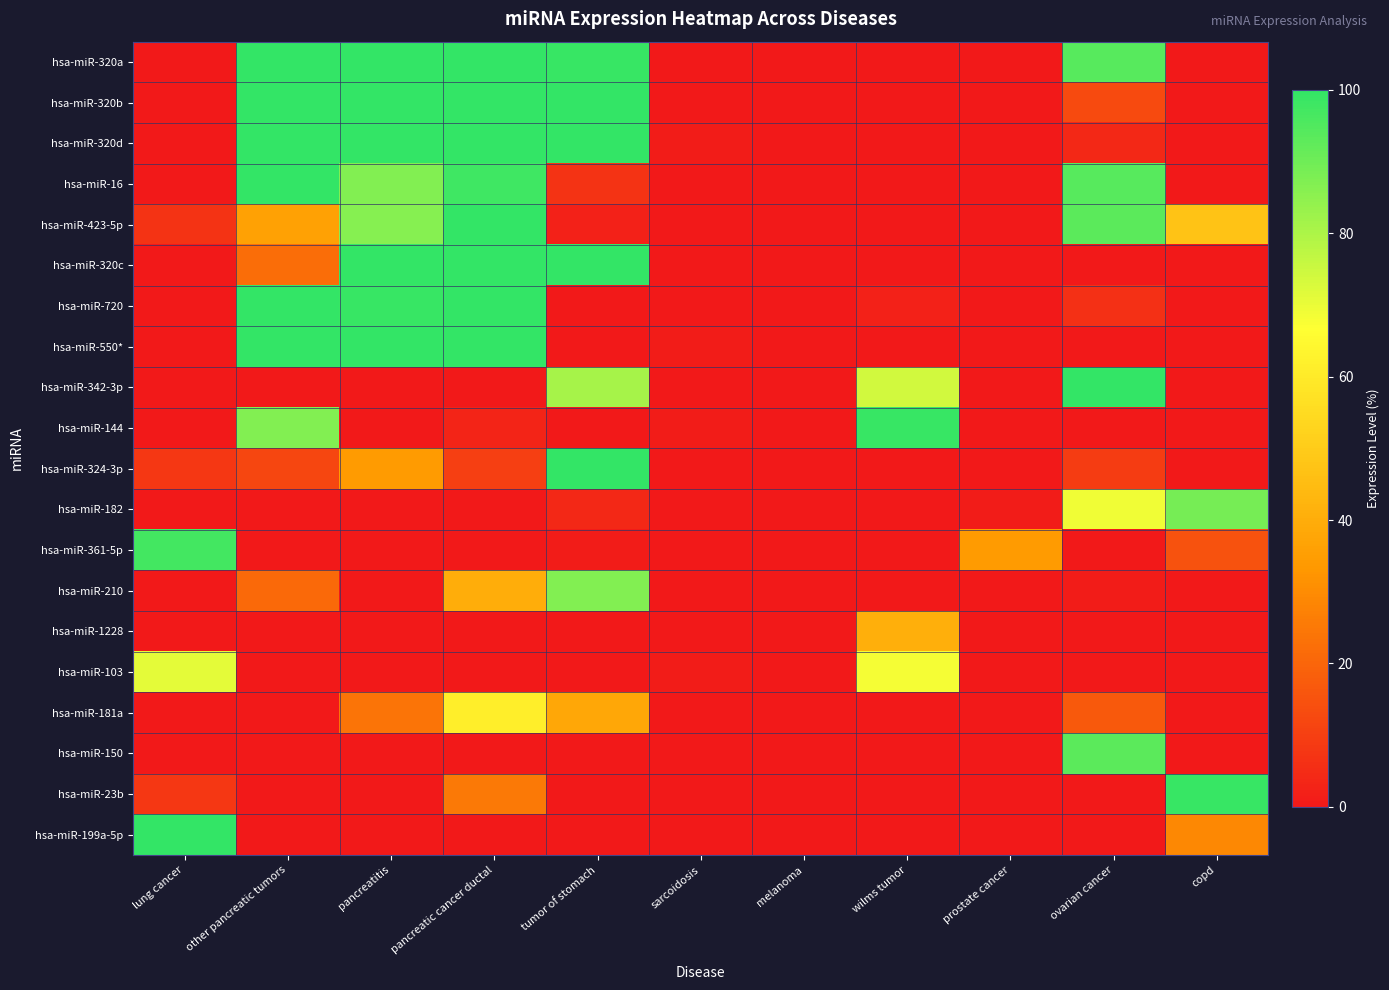

Reading left to right, list all the values displayed in this chart.

hsa-miR-320a: lung cancer=0	other pancreatic tumors=100	pancreatitis=100	pancreatic cancer ductal=100	tumor of stomach=99	sarcoidosis=0	melanoma=0	wilms tumor=0	prostate cancer=0	ovarian cancer=94	copd=0
hsa-miR-320b: lung cancer=0	other pancreatic tumors=100	pancreatitis=100	pancreatic cancer ductal=100	tumor of stomach=100	sarcoidosis=0	melanoma=0	wilms tumor=0	prostate cancer=0	ovarian cancer=13	copd=0
hsa-miR-320d: lung cancer=0	other pancreatic tumors=100	pancreatitis=100	pancreatic cancer ductal=100	tumor of stomach=100	sarcoidosis=1	melanoma=0	wilms tumor=0	prostate cancer=0	ovarian cancer=4	copd=0
hsa-miR-16: lung cancer=0	other pancreatic tumors=100	pancreatitis=87	pancreatic cancer ductal=98	tumor of stomach=7	sarcoidosis=0	melanoma=0	wilms tumor=0	prostate cancer=0	ovarian cancer=94	copd=0
hsa-miR-423-5p: lung cancer=7	other pancreatic tumors=36	pancreatitis=86	pancreatic cancer ductal=100	tumor of stomach=2	sarcoidosis=0	melanoma=0	wilms tumor=0	prostate cancer=0	ovarian cancer=93	copd=47
hsa-miR-320c: lung cancer=0	other pancreatic tumors=22	pancreatitis=100	pancreatic cancer ductal=100	tumor of stomach=100	sarcoidosis=0	melanoma=0	wilms tumor=0	prostate cancer=0	ovarian cancer=0	copd=0
hsa-miR-720: lung cancer=0	other pancreatic tumors=100	pancreatitis=99	pancreatic cancer ductal=100	tumor of stomach=0	sarcoidosis=0	melanoma=0	wilms tumor=2	prostate cancer=0	ovarian cancer=6	copd=0
hsa-miR-550*: lung cancer=0	other pancreatic tumors=100	pancreatitis=100	pancreatic cancer ductal=100	tumor of stomach=0	sarcoidosis=1	melanoma=0	wilms tumor=0	prostate cancer=0	ovarian cancer=0	copd=0
hsa-miR-342-3p: lung cancer=0	other pancreatic tumors=0	pancreatitis=0	pancreatic cancer ductal=0	tumor of stomach=81	sarcoidosis=0	melanoma=0	wilms tumor=74	prostate cancer=0	ovarian cancer=100	copd=0
hsa-miR-144: lung cancer=0	other pancreatic tumors=87	pancreatitis=0	pancreatic cancer ductal=3	tumor of stomach=0	sarcoidosis=1	melanoma=0	wilms tumor=99	prostate cancer=0	ovarian cancer=0	copd=0
hsa-miR-324-3p: lung cancer=8	other pancreatic tumors=12	pancreatitis=34	pancreatic cancer ductal=10	tumor of stomach=100	sarcoidosis=0	melanoma=0	wilms tumor=0	prostate cancer=0	ovarian cancer=9	copd=0
hsa-miR-182: lung cancer=0	other pancreatic tumors=0	pancreatitis=0	pancreatic cancer ductal=0	tumor of stomach=4	sarcoidosis=0	melanoma=0	wilms tumor=0	prostate cancer=1	ovarian cancer=69	copd=89
hsa-miR-361-5p: lung cancer=97	other pancreatic tumors=0	pancreatitis=0	pancreatic cancer ductal=0	tumor of stomach=1	sarcoidosis=0	melanoma=0	wilms tumor=0	prostate cancer=34	ovarian cancer=0	copd=15
hsa-miR-210: lung cancer=0	other pancreatic tumors=21	pancreatitis=0	pancreatic cancer ductal=40	tumor of stomach=87	sarcoidosis=0	melanoma=0	wilms tumor=0	prostate cancer=0	ovarian cancer=1	copd=0
hsa-miR-1228: lung cancer=0	other pancreatic tumors=0	pancreatitis=0	pancreatic cancer ductal=0	tumor of stomach=0	sarcoidosis=0	melanoma=0	wilms tumor=41	prostate cancer=0	ovarian cancer=0	copd=0
hsa-miR-103: lung cancer=71	other pancreatic tumors=0	pancreatitis=0	pancreatic cancer ductal=0	tumor of stomach=0	sarcoidosis=1	melanoma=0	wilms tumor=68	prostate cancer=0	ovarian cancer=0	copd=0
hsa-miR-181a: lung cancer=0	other pancreatic tumors=0	pancreatitis=24	pancreatic cancer ductal=61	tumor of stomach=38	sarcoidosis=0	melanoma=0	wilms tumor=0	prostate cancer=0	ovarian cancer=17	copd=0
hsa-miR-150: lung cancer=0	other pancreatic tumors=0	pancreatitis=0	pancreatic cancer ductal=0	tumor of stomach=0	sarcoidosis=0	melanoma=0	wilms tumor=0	prostate cancer=0	ovarian cancer=93	copd=0
hsa-miR-23b: lung cancer=8	other pancreatic tumors=0	pancreatitis=0	pancreatic cancer ductal=25	tumor of stomach=0	sarcoidosis=0	melanoma=0	wilms tumor=0	prostate cancer=0	ovarian cancer=0	copd=99
hsa-miR-199a-5p: lung cancer=100	other pancreatic tumors=0	pancreatitis=0	pancreatic cancer ductal=0	tumor of stomach=0	sarcoidosis=0	melanoma=0	wilms tumor=0	prostate cancer=0	ovarian cancer=0	copd=29